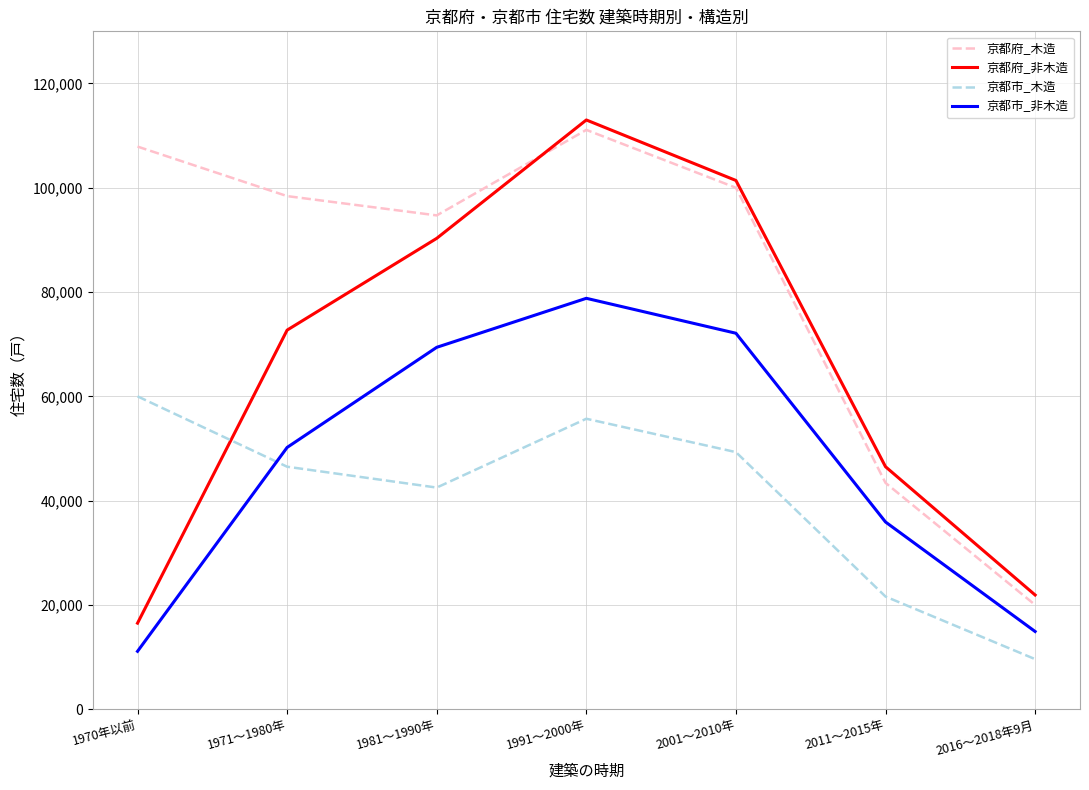

Where do 京都市_非木造 and 京都市_木造 first cross each other?

1970年以前 and 1971～1980年